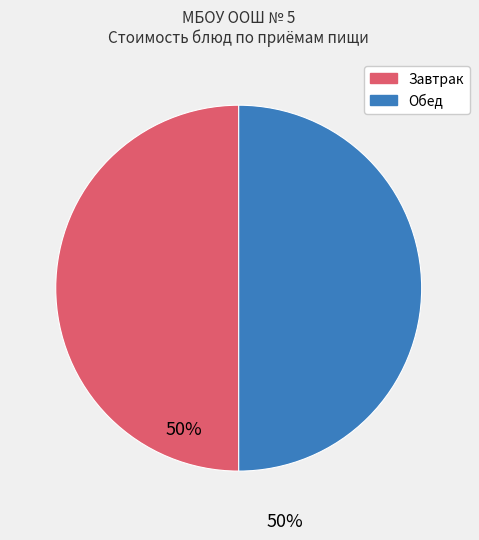

How many segments does this pie chart have?

2